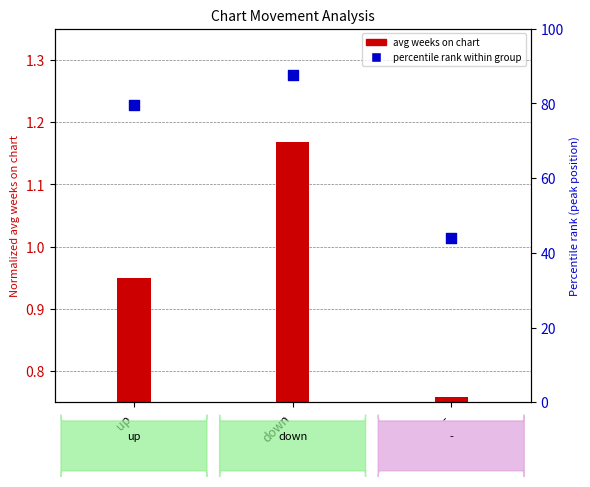

Approximately how many times larger is the value at up compared to down?

0.9